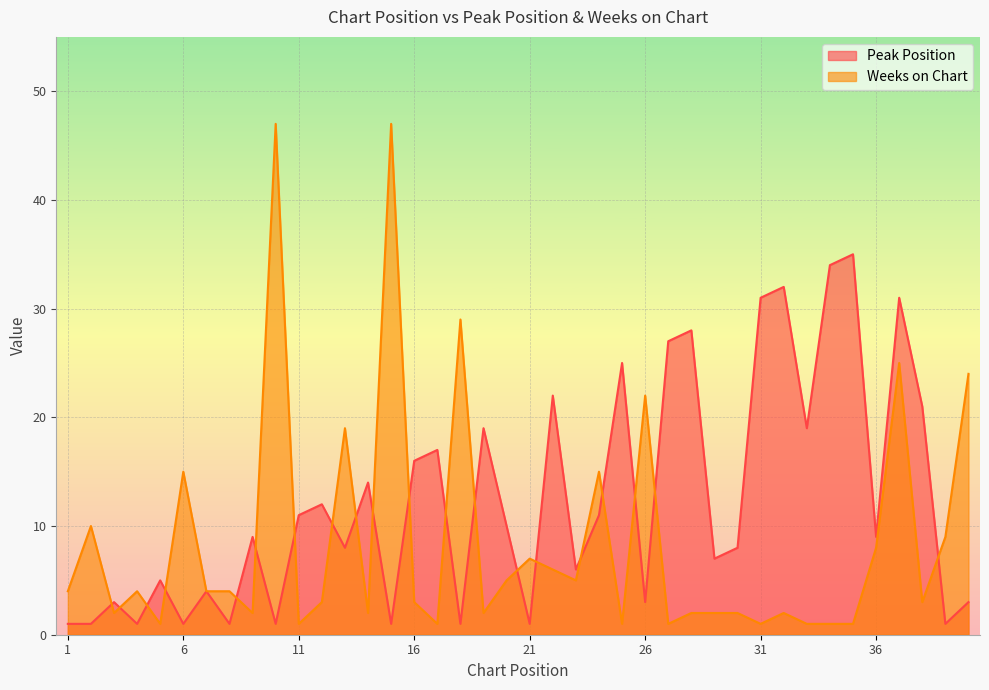

True or false: Weeks on Chart and Peak Position cross at least once.

True